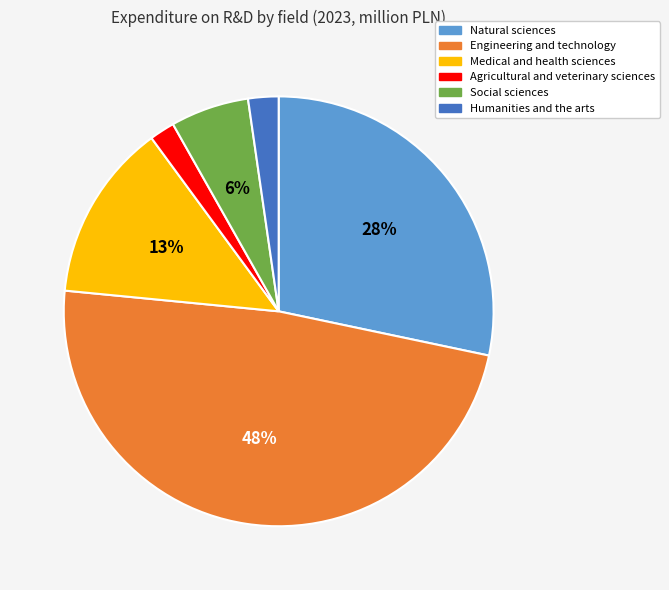

True or false: Natural sciences accounts for 28% of the total.

True